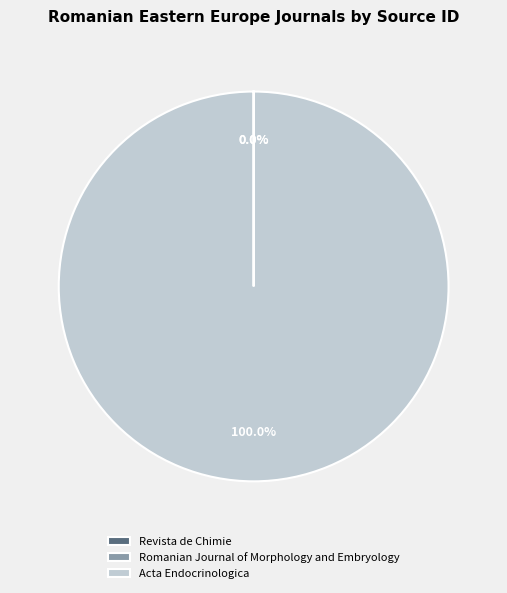

Which slice represents more than half of the pie?

Acta Endocrinologica